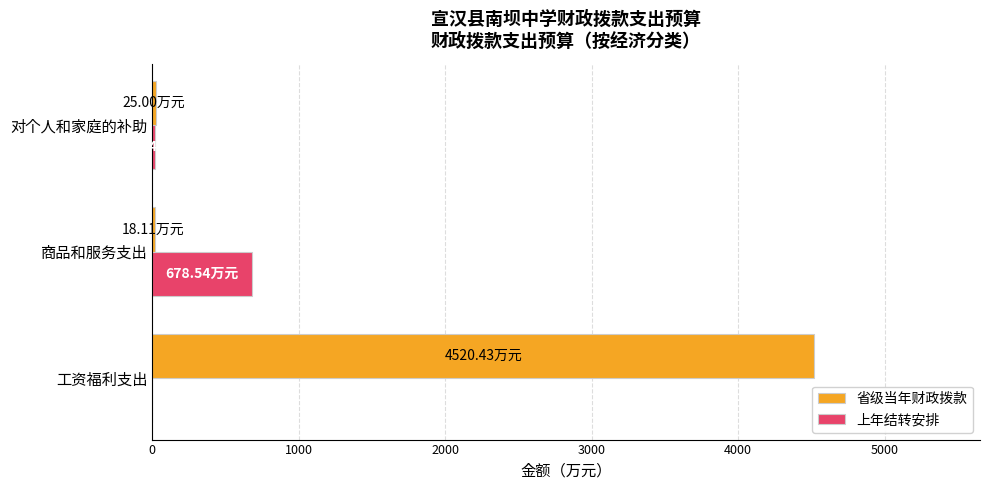

Where is 省级当年财政拨款 nearest to the value 2269?

对个人和家庭的补助